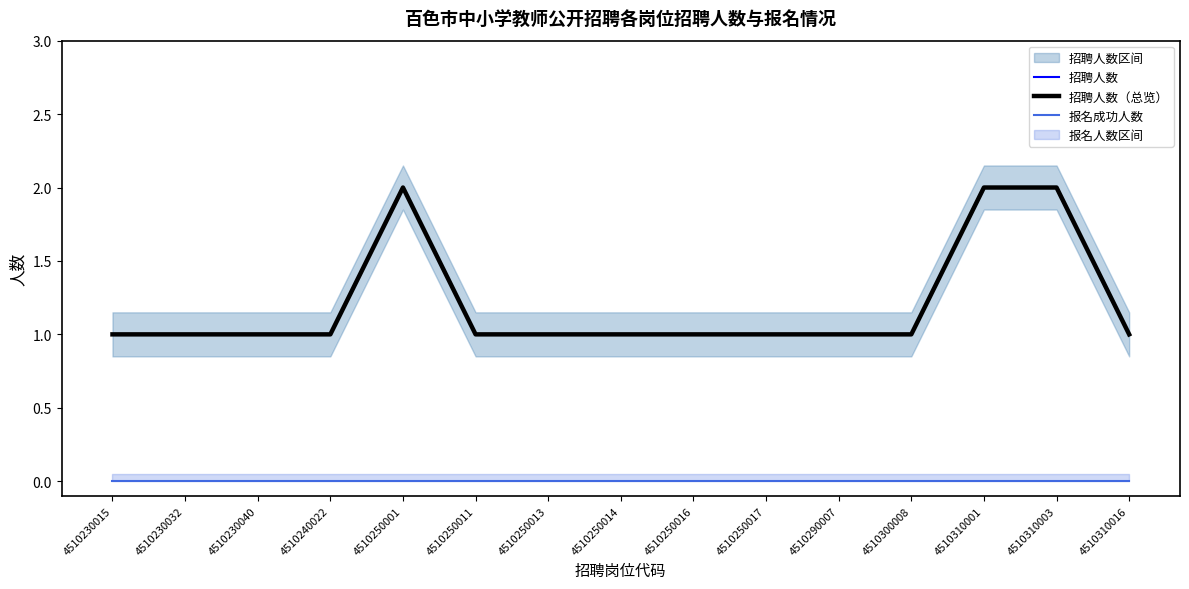

List the labels in order of 招聘人数（总览） value, largest first.

4510250001, 4510310001, 4510310003, 4510230015, 4510230032, 4510230040, 4510240022, 4510250011, 4510250013, 4510250014, 4510250016, 4510250017, 4510290007, 4510300008, 4510310016